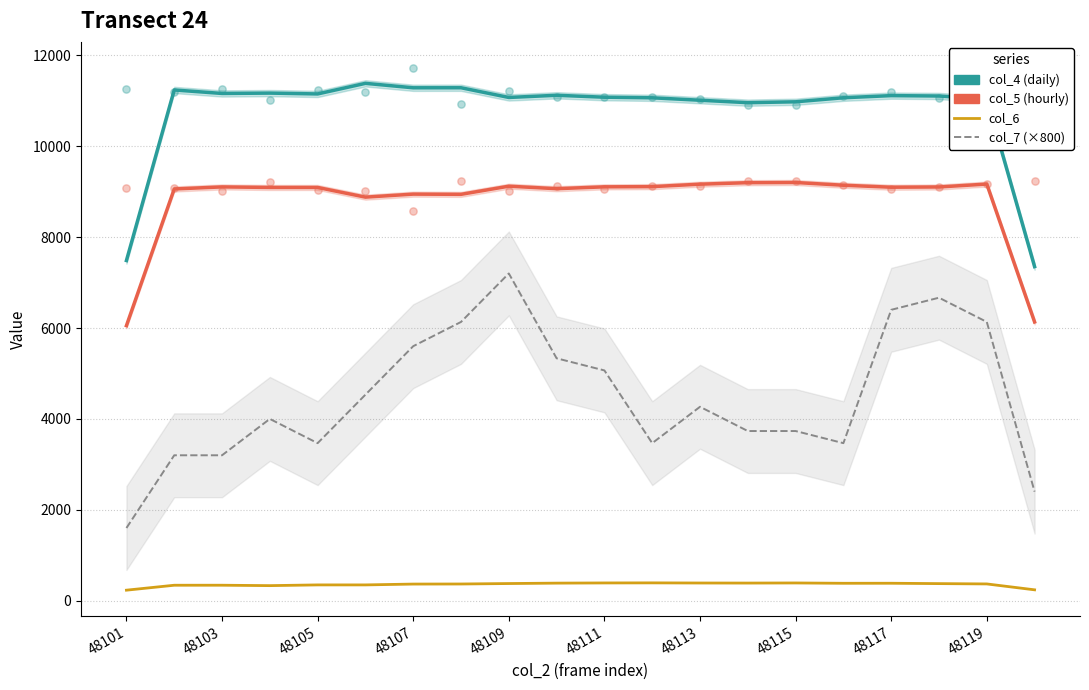

Which series has the widest spread of Y values?

col_7 (×800)